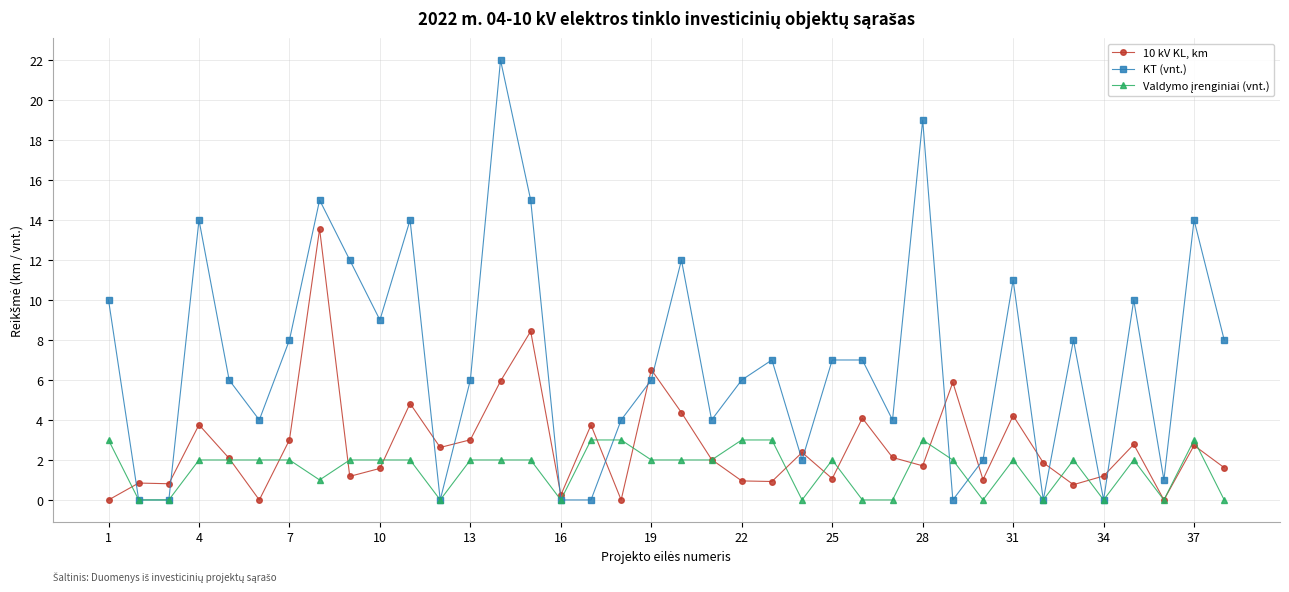

True or false: 10 kV KL, km has more than 2 points higher than both neighbors.

True